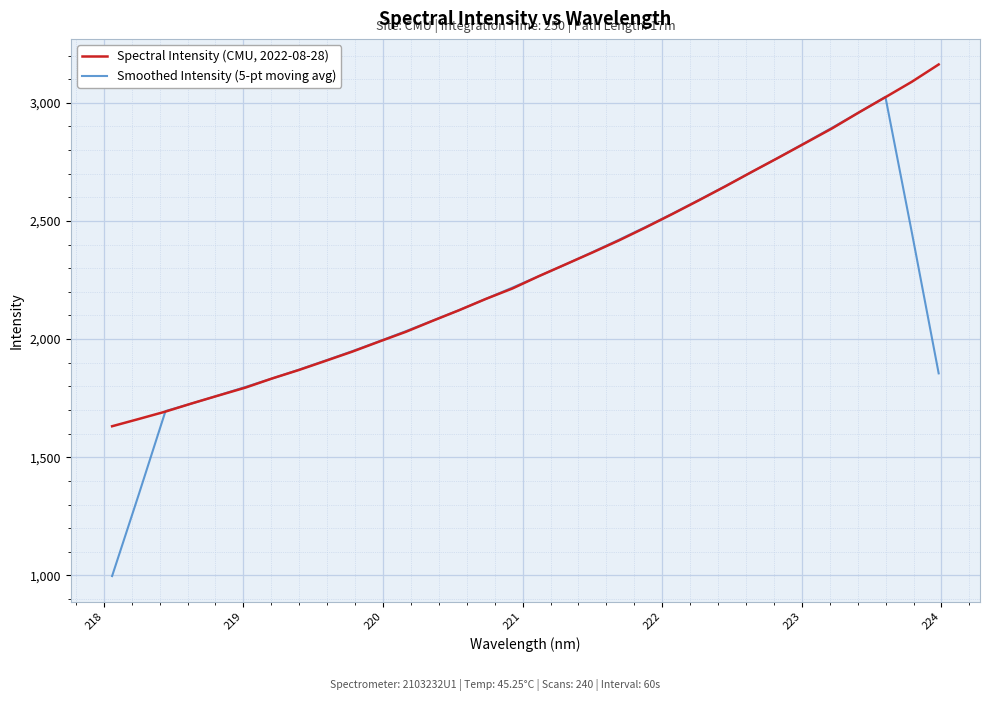

What is the difference between the maximum and minimum values in the Smoothed Intensity (5-pt moving avg) series?

2027.9